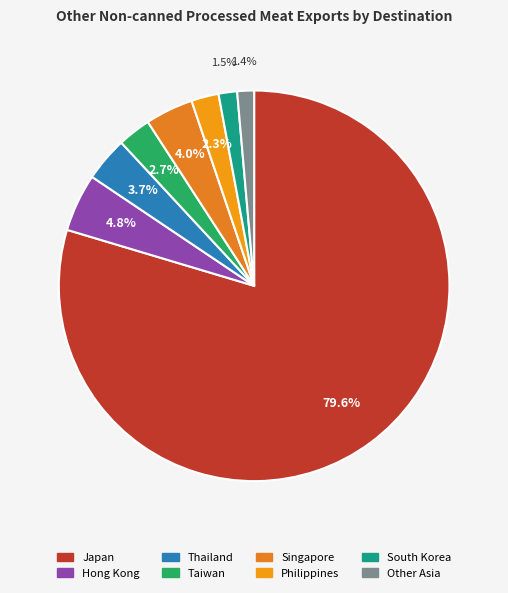

True or false: Philippines accounts for 11% of the total.

False